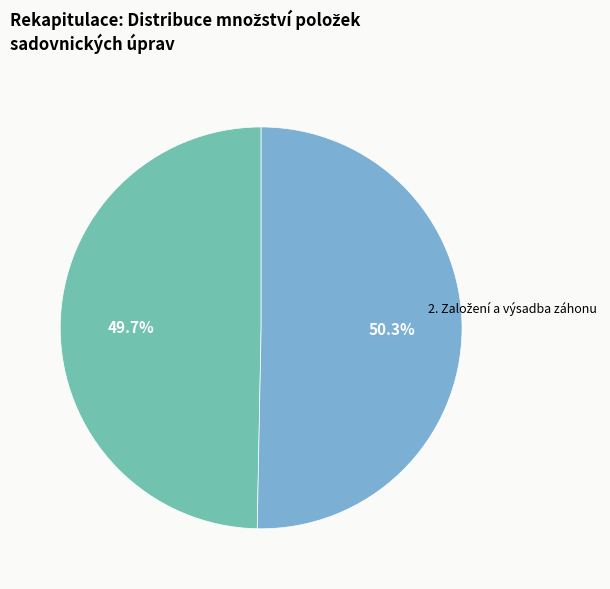

Does any single category account for the majority?

Yes